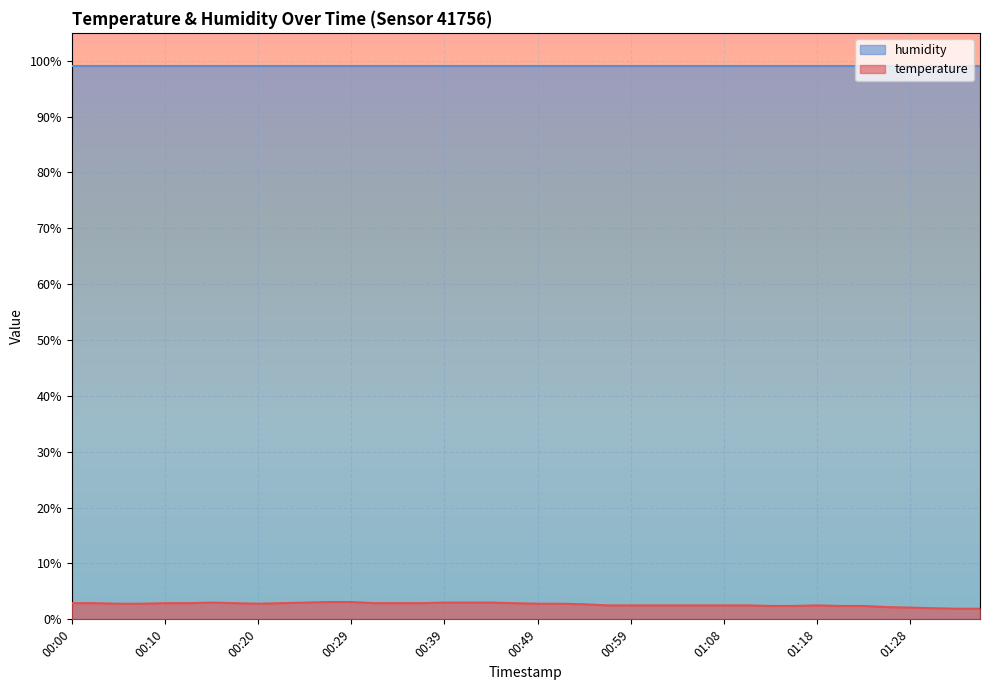

How many lines are shown in the chart?

2